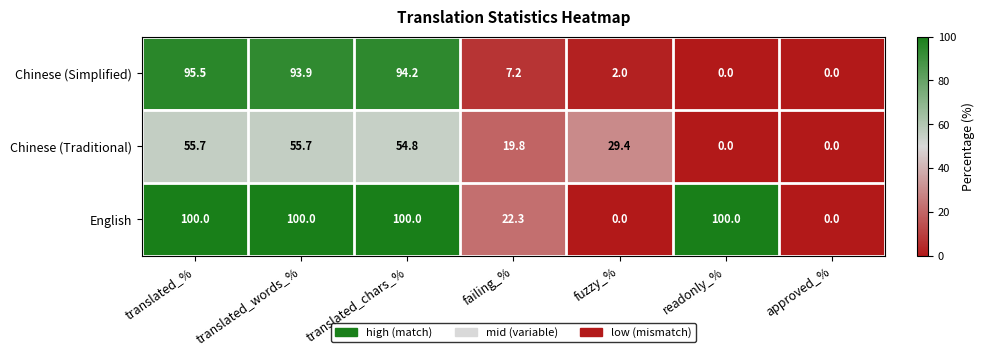

How many categories are shown in the chart?

7